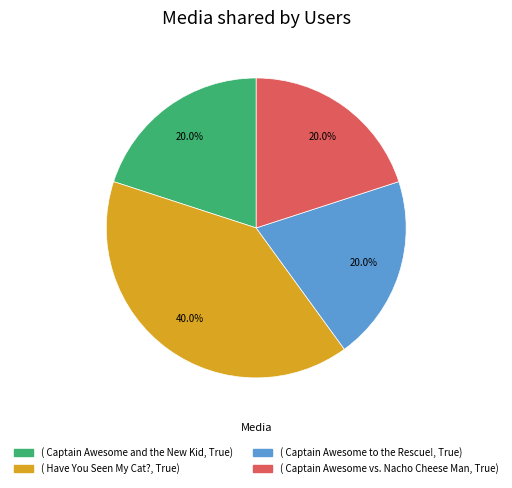

Does any single category account for the majority?

No